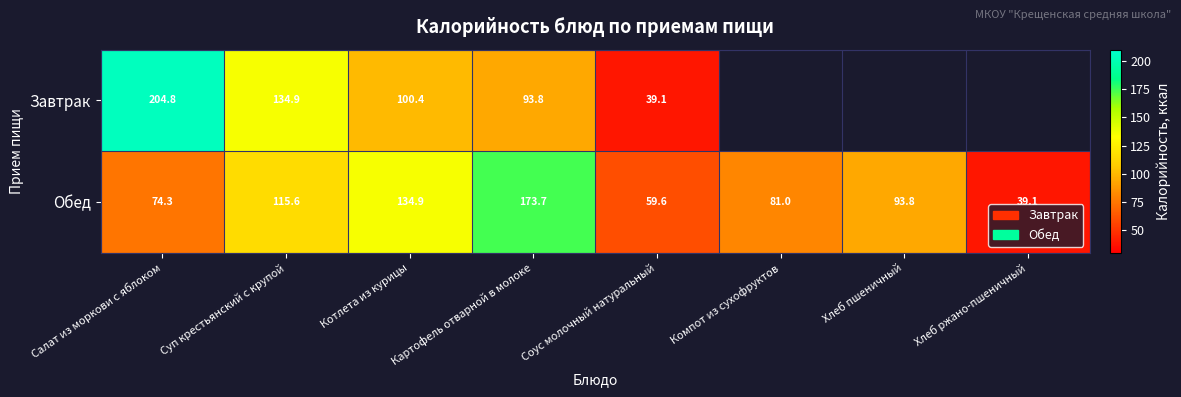

Which category has the highest value across all series?

Салат из моркови с яблоком